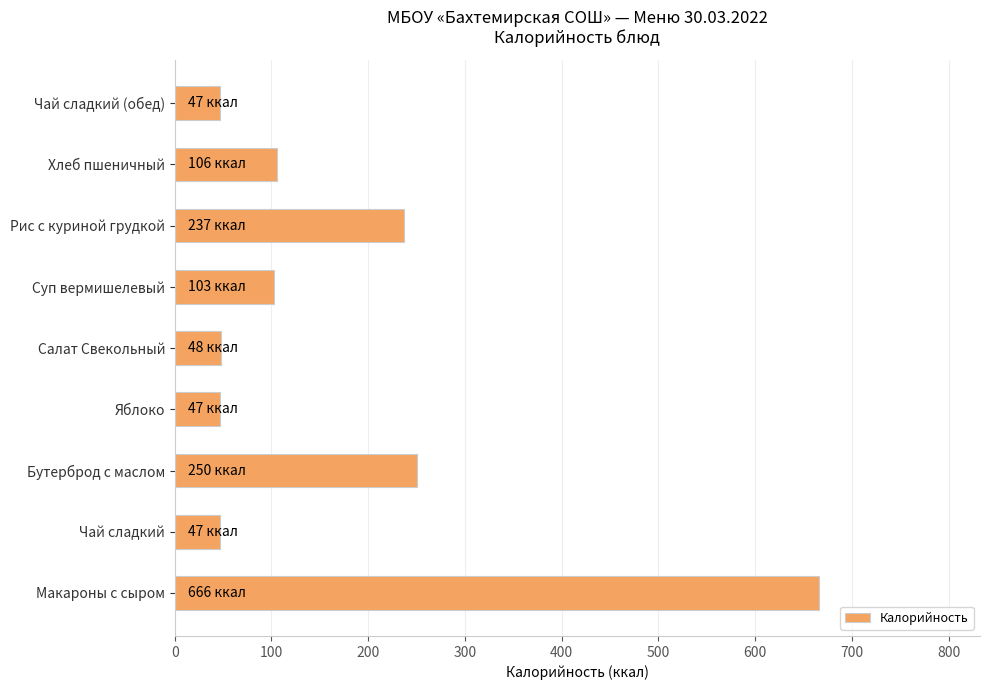

Where is the data nearest to the value 356?

Бутерброд с маслом